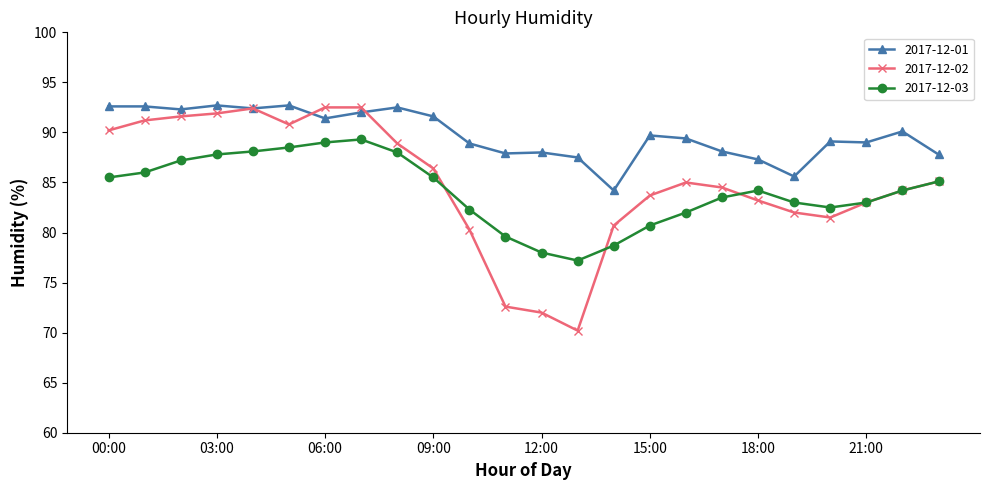

Which series has the largest total across all categories?

2017-12-01